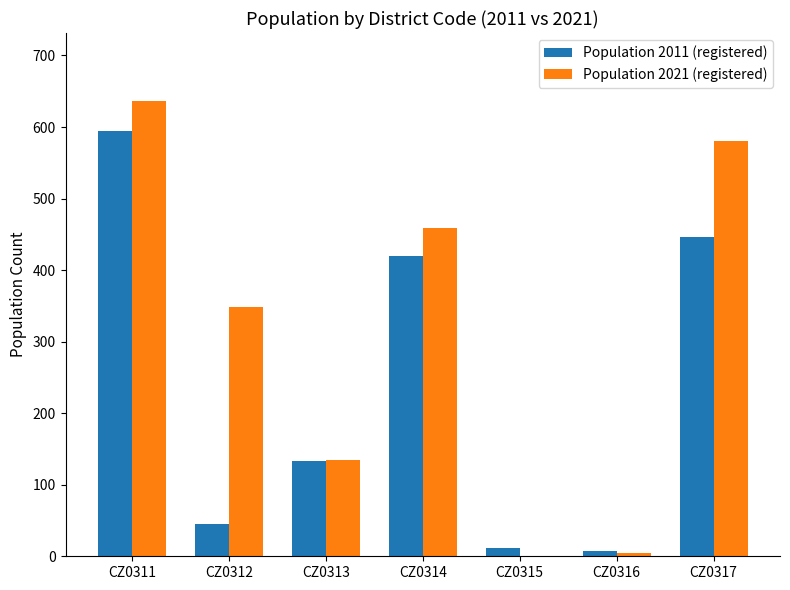

At which label is Population 2011 (registered) closest to 301?

CZ0314